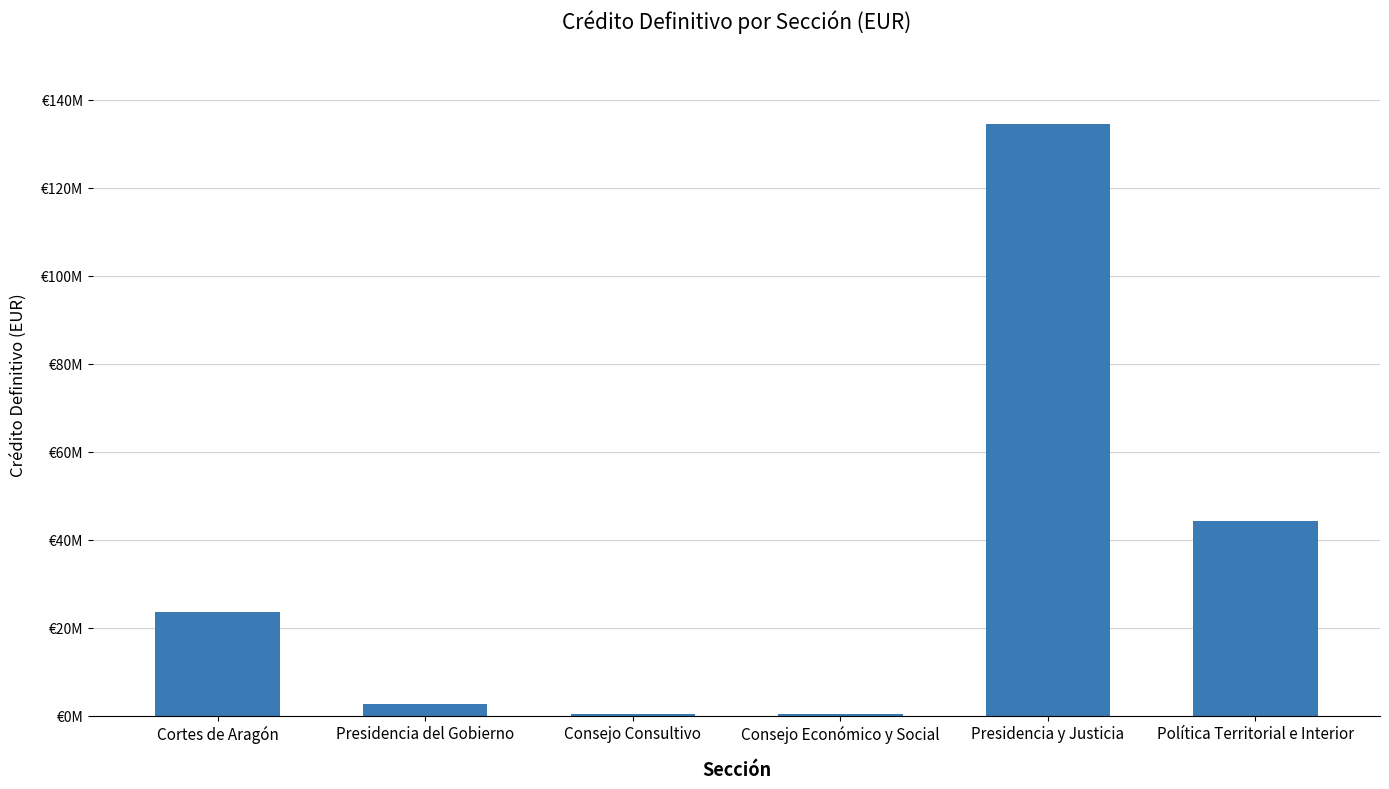

What is the sum of the values at Presidencia y Justicia and Consejo Económico y Social?

135030477.1